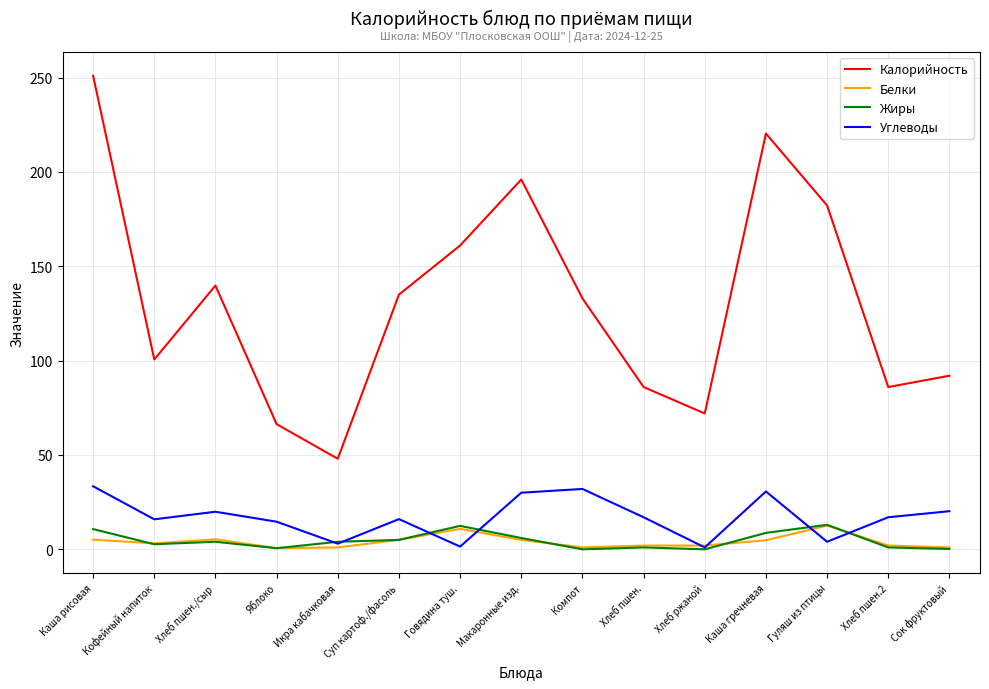

Which series has the widest spread of values?

Калорийность